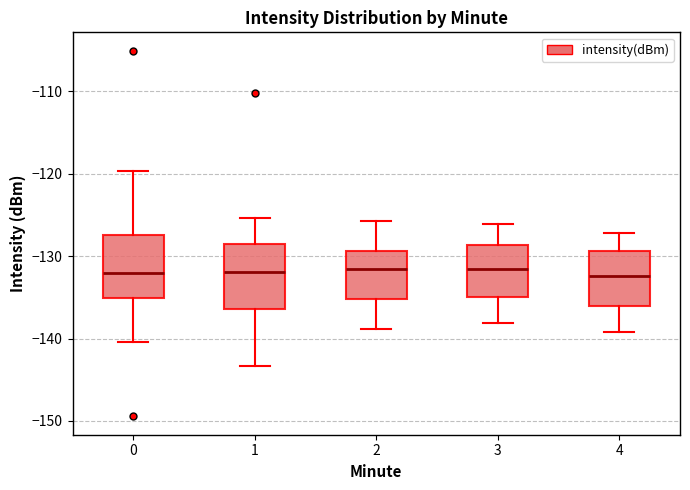

Reading left to right, transcribe this box plot: for each box, give where its median line is, the range the box spans, and where its two whiskers end, as read against the y-axis. The values are not printed on the chart, so give them approximately, as read against the axis.

0: median -132, box -135 to -127, whiskers -140 to -120
1: median -132, box -136 to -129, whiskers -143 to -125
2: median -132, box -135 to -129, whiskers -139 to -126
3: median -132, box -135 to -129, whiskers -138 to -126
4: median -132, box -136 to -129, whiskers -139 to -127